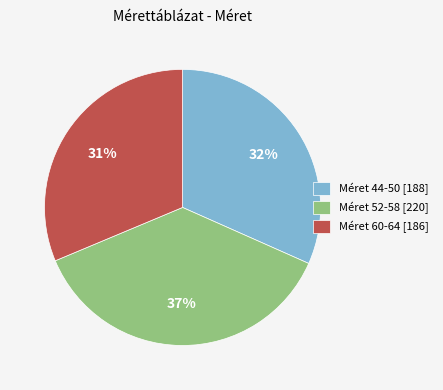

How many segments does this pie chart have?

3